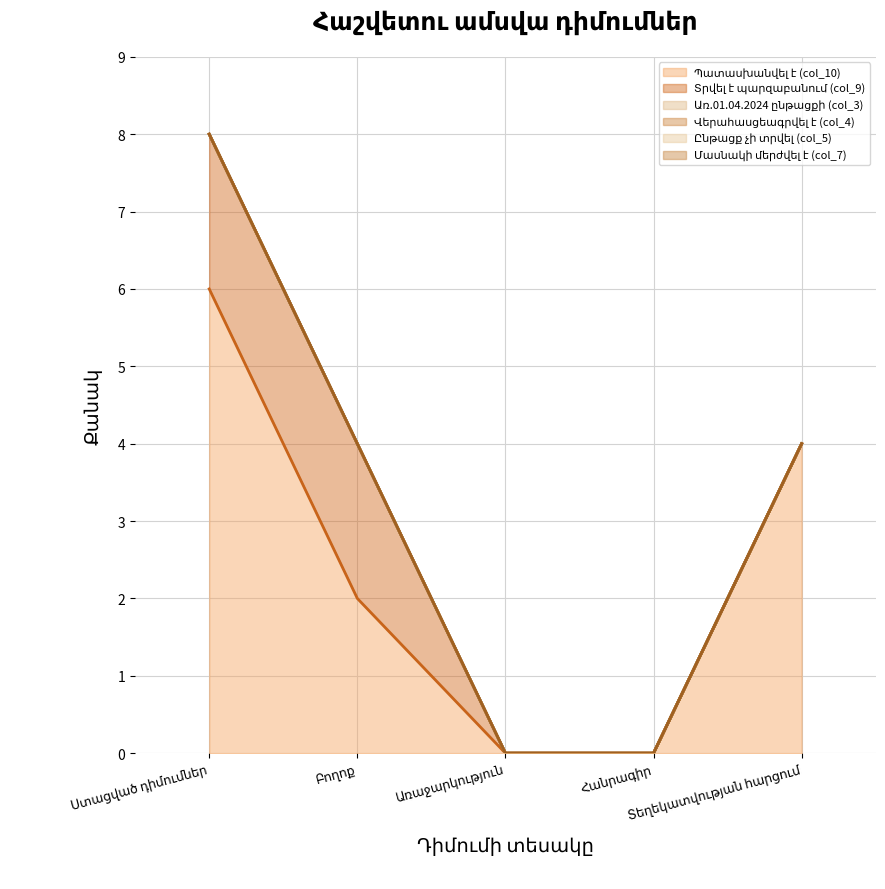

How many lines are shown in the chart?

6